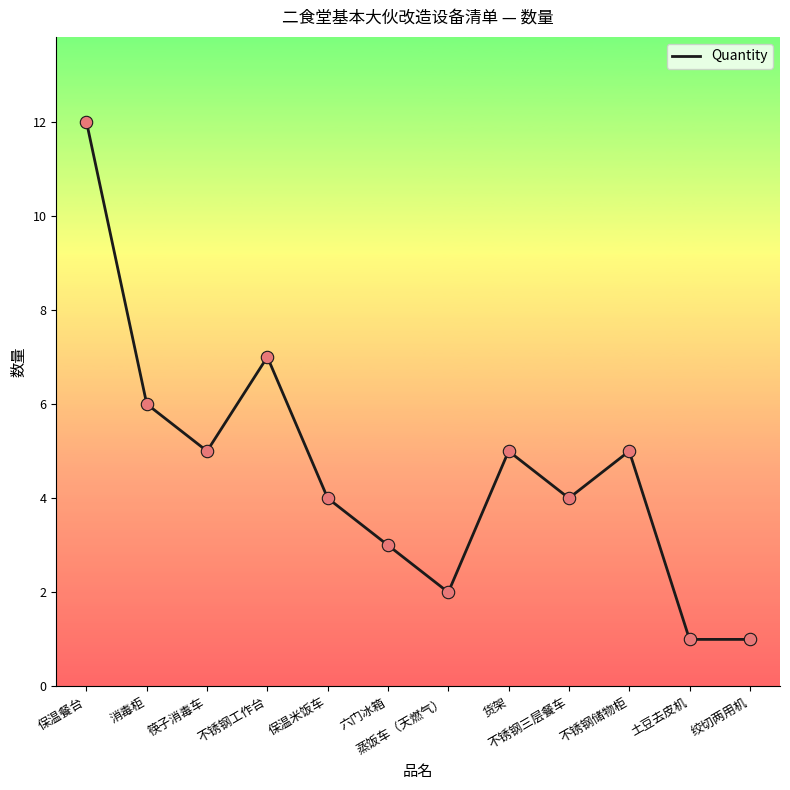

What is the change in value from 不锈钢三层餐车 to 绞切两用机?

-3